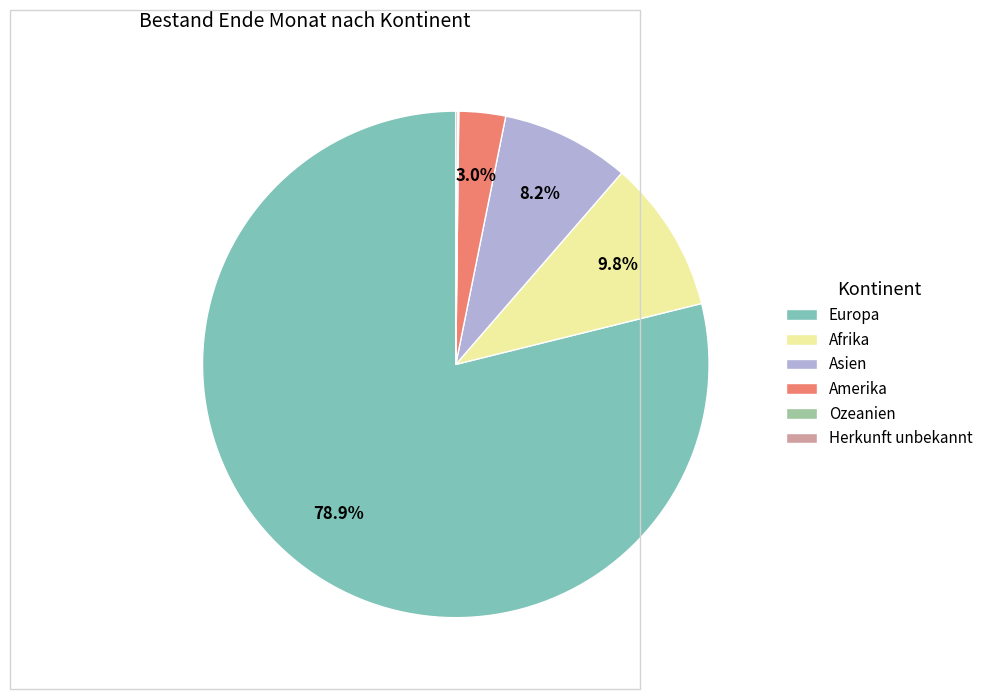

Is the sum of Europa and Amerika greater than half?

Yes